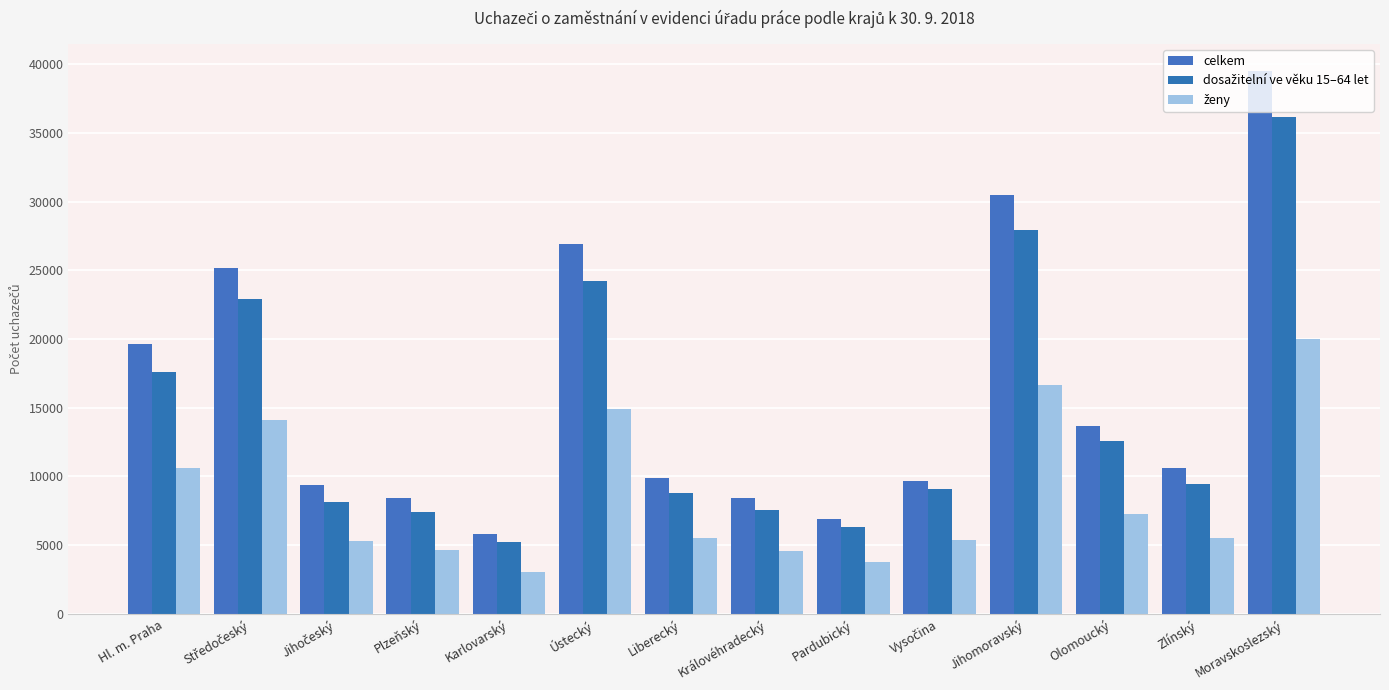

Rank the categories by celkem value from highest to lowest.

Moravskoslezský, Jihomoravský, Ústecký, Středočeský, Hl. m. Praha, Olomoucký, Zlínský, Liberecký, Vysočina, Jihočeský, Plzeňský, Královéhradecký, Pardubický, Karlovarský